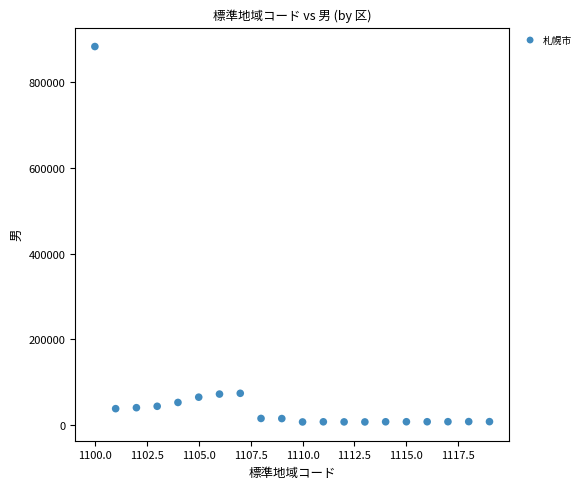

What is the range of X values (max minus min)?

19